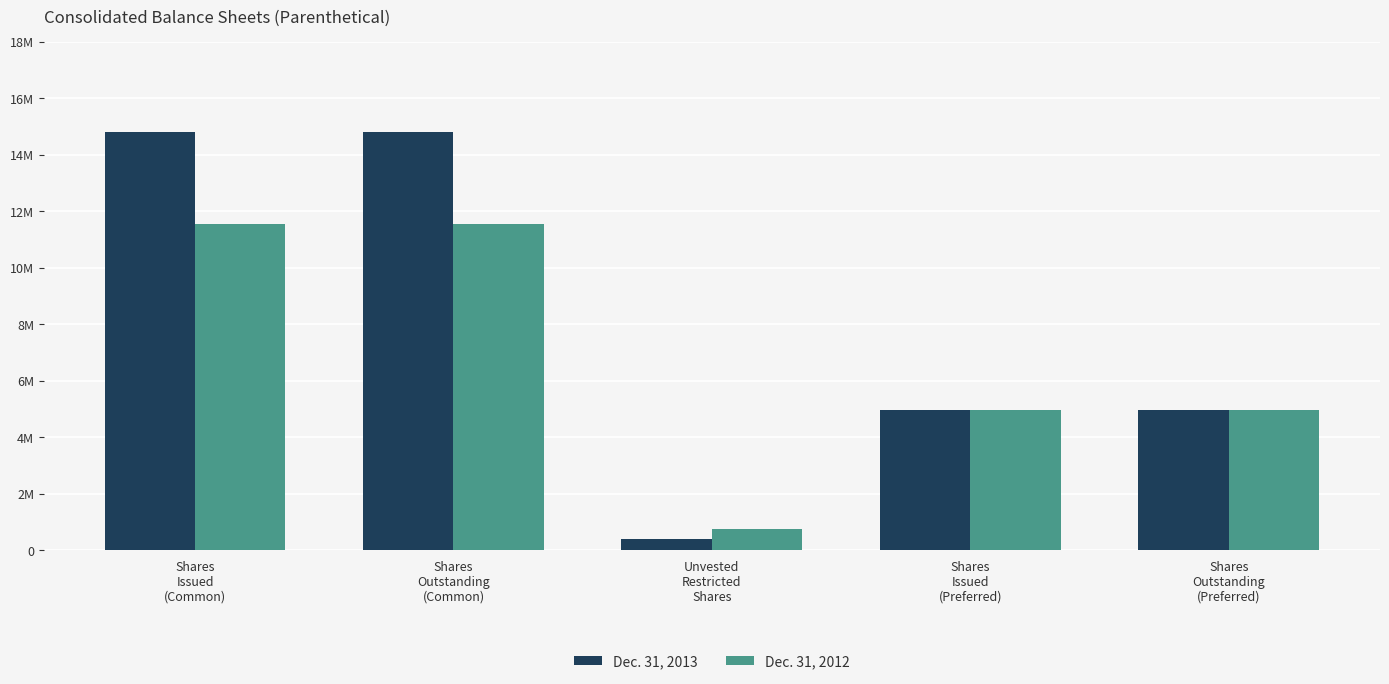

At which category is the sum across all series the highest?

Shares
Issued
(Common)